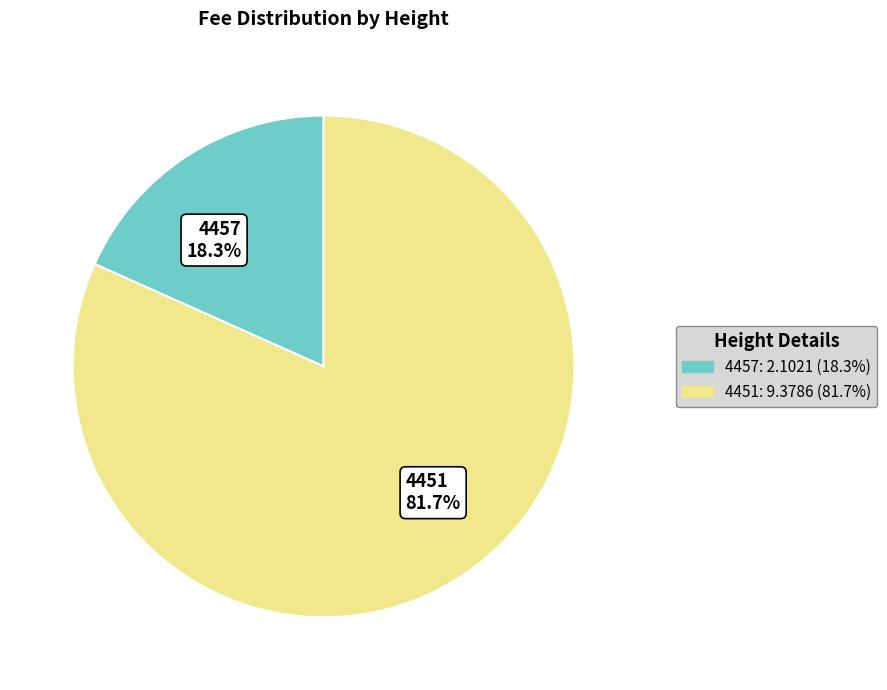

The 4451 slice represents 72% of the pie. True or false?

False